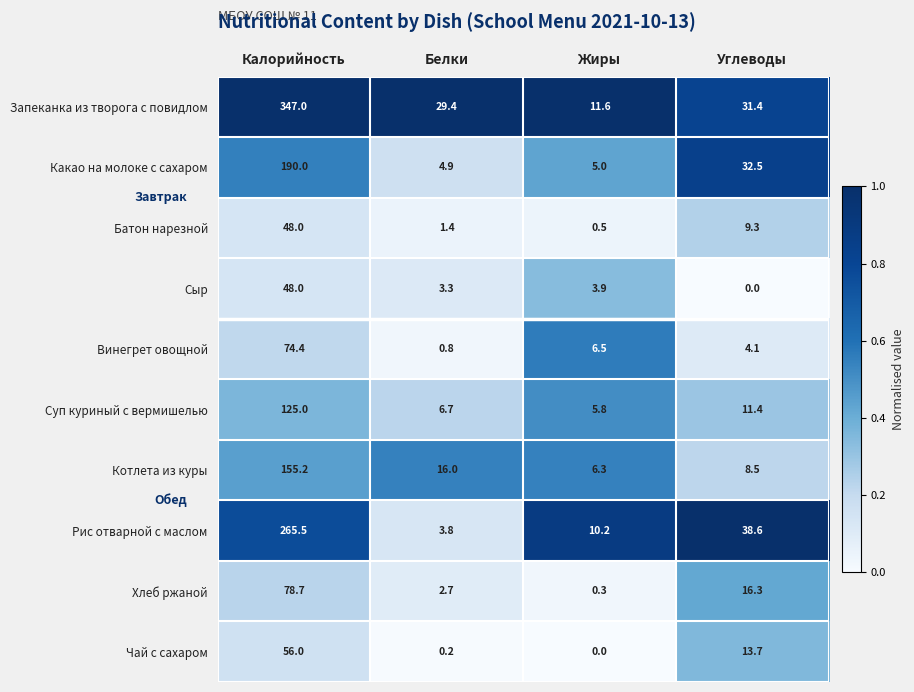

At which label does Котлета из куры first exceed 16?

Калорийность